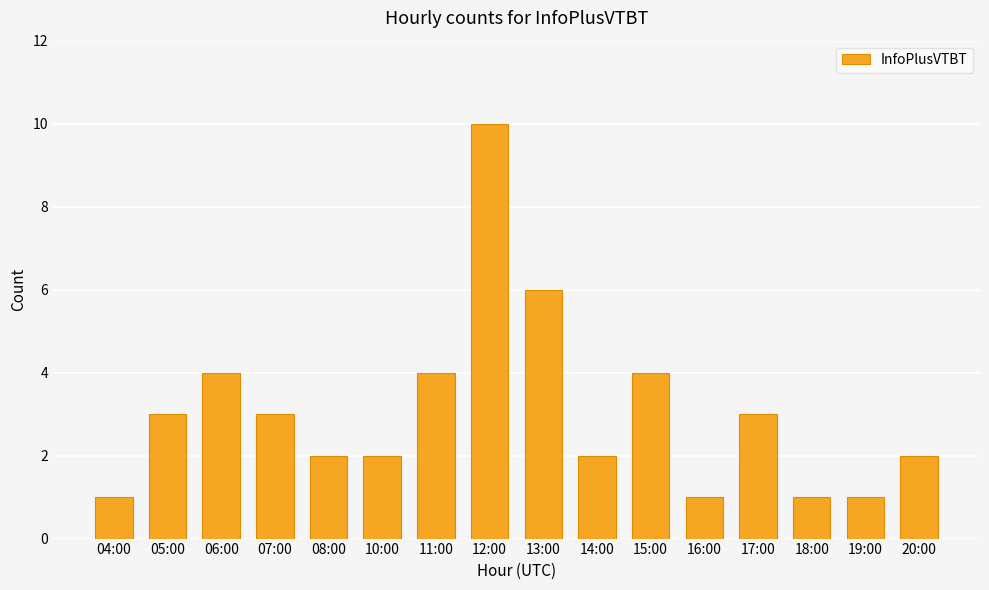

Reading left to right, what are all the values shown in this chart?

04:00=1	05:00=3	06:00=4	07:00=3	08:00=2	10:00=2	11:00=4	12:00=10	13:00=6	14:00=2	15:00=4	16:00=1	17:00=3	18:00=1	19:00=1	20:00=2